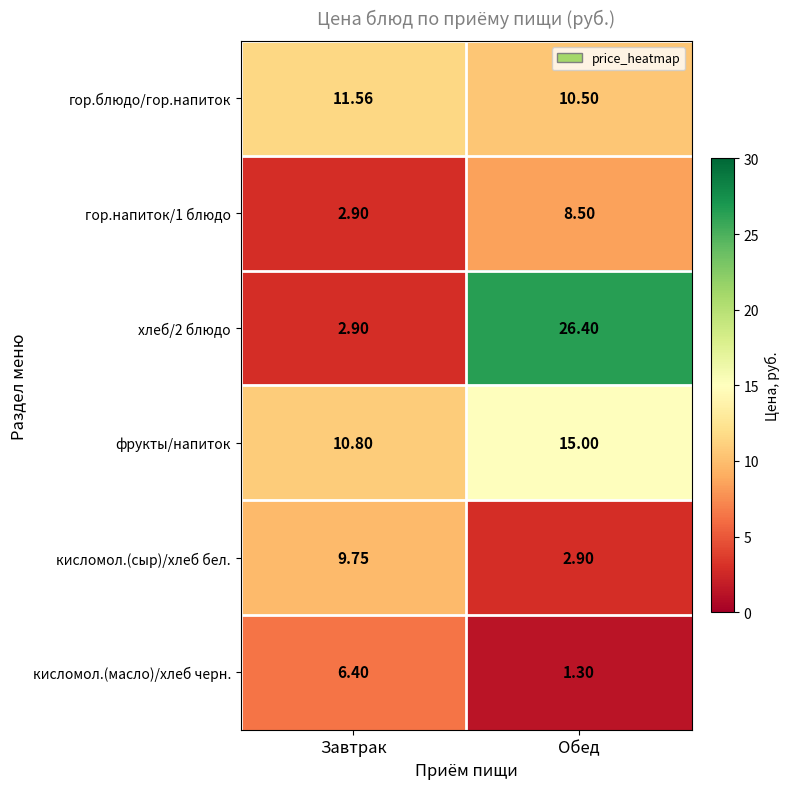

At which label does кисломол.(масло)/хлеб черн. first exceed 6?

Завтрак